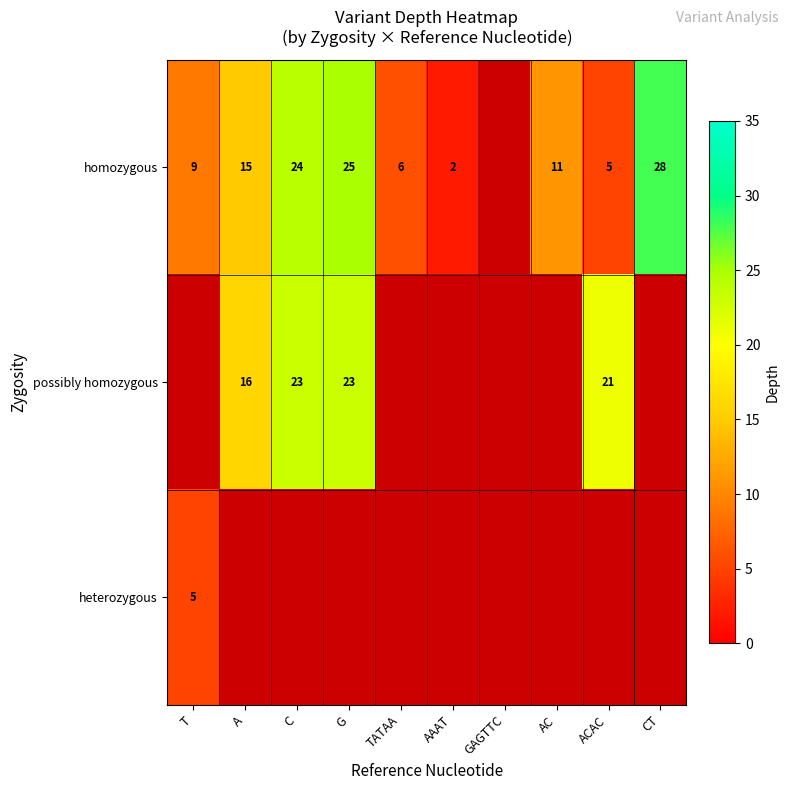

True or false: possibly homozygous has a value of 7 at G.

False